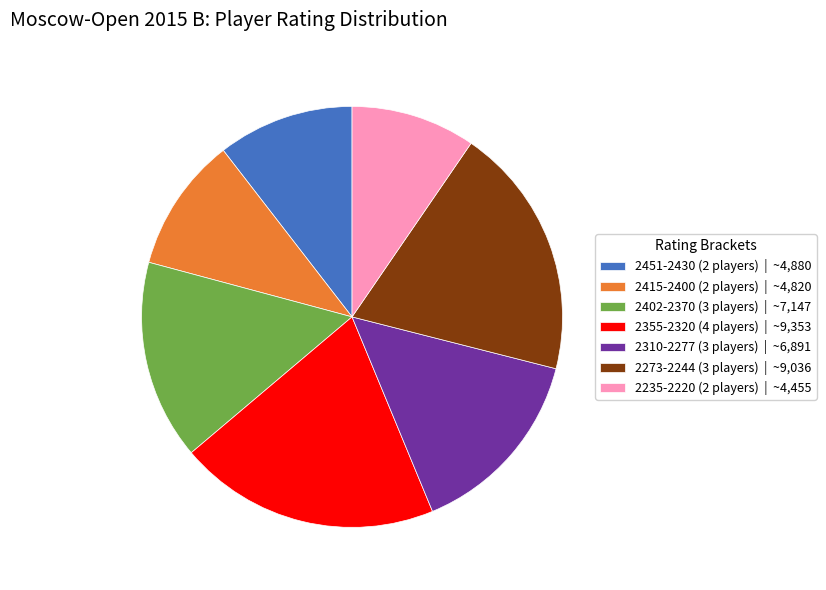

Is the sum of 2451-2430 (2 players) | ~4,880 and 2273-2244 (3 players) | ~9,036 greater than half?

No